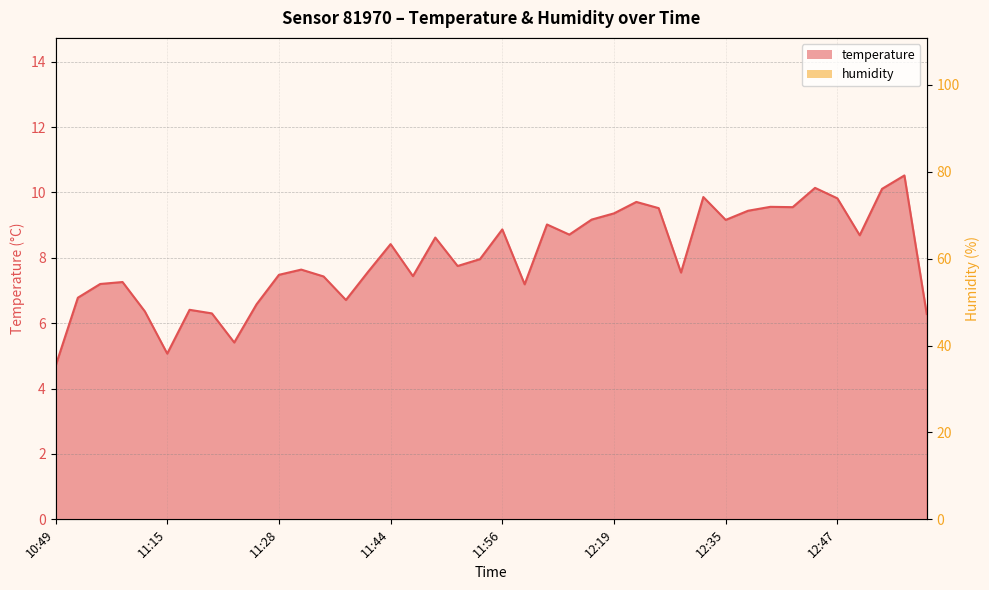

Reading left to right, transcribe all the data shown in this chart.

temperature: 10:49=4.7	10:51=6.8	10:54=7.2	11:09=7.3	11:12=6.4	11:15=5.1	11:17=6.4	11:20=6.3	11:23=5.4	11:25=6.6	11:28=7.5	11:33=7.6	11:36=7.4	11:39=6.7	11:41=7.6	11:44=8.4	11:46=7.4	11:48=8.6	11:51=7.8	11:53=8.0	11:56=8.9	11:58=7.2	12:01=9.0	12:03=8.7	12:06=9.2	12:19=9.4	12:22=9.7	12:25=9.5	12:27=7.5	12:32=9.9	12:35=9.2	12:37=9.4	12:40=9.6	12:43=9.6	12:45=10.1	12:47=9.8	12:50=8.7	12:52=10.1	12:55=10.5	12:57=6.3
humidity: 10:49=78.1	10:51=79.2	10:54=79.0	11:09=76.8	11:12=75.2	11:15=76.3	11:17=75.3	11:20=75.6	11:23=75.0	11:25=75.3	11:28=75.1	11:33=75.1	11:36=73.4	11:39=72.7	11:41=73.3	11:44=72.7	11:46=70.9	11:48=71.1	11:51=71.4	11:53=71.1	11:56=71.1	11:58=69.9	12:01=67.6	12:03=69.2	12:06=67.0	12:19=67.0	12:22=64.2	12:25=65.5	12:27=66.1	12:32=63.4	12:35=65.3	12:37=65.3	12:40=63.5	12:43=64.3	12:45=64.0	12:47=64.0	12:50=63.9	12:52=63.9	12:55=60.1	12:57=63.2